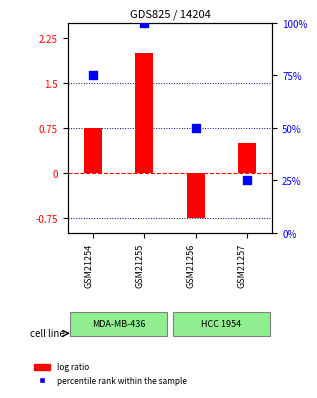

At which category is the sum across all series the highest?

GSM21255